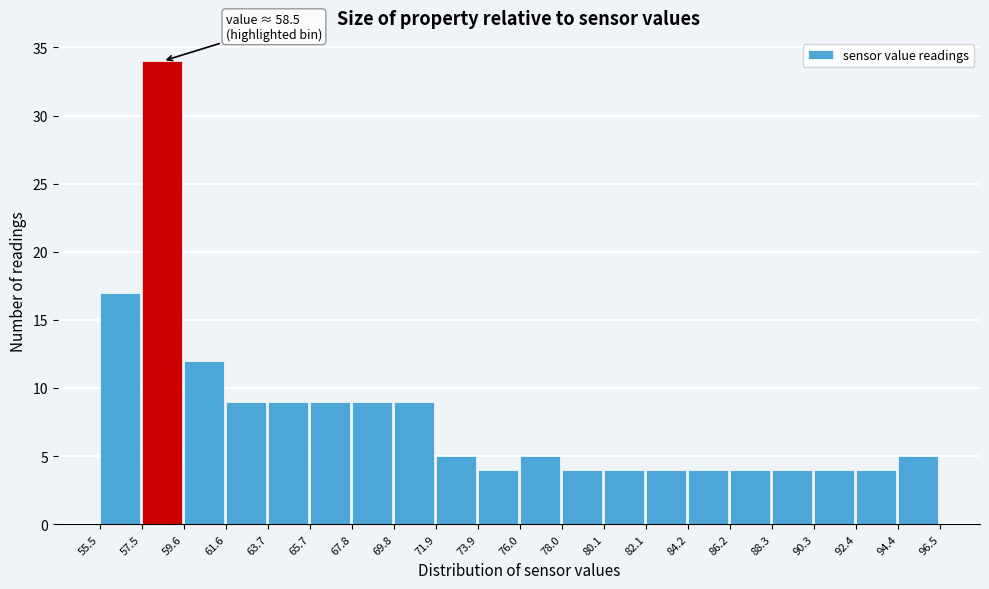

Over which range of the x-axis is the bar tallest?

57.5 to 59.6